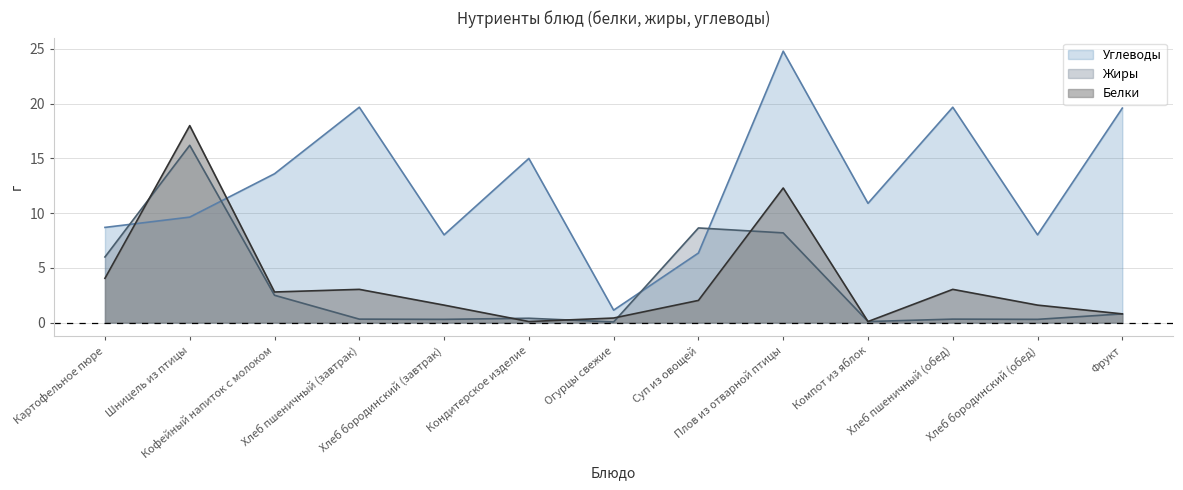

Which series changed the most between Шницель из птицы and Суп из овощей?

Белки